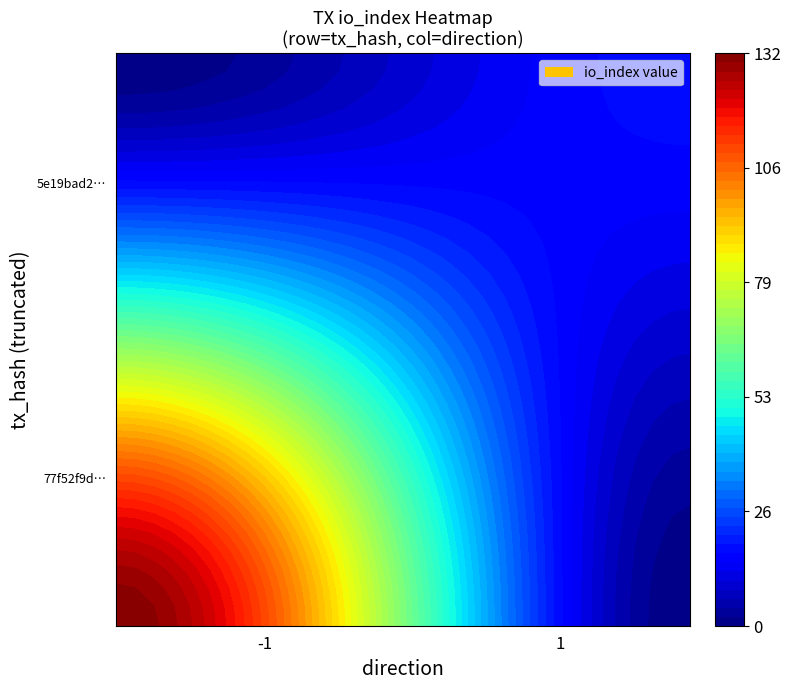

Reading left to right, extract all data points from this chart.

77f52f9dba01d5fb301bdb02f2f049b33634c39: direction=-1	io_index=132
5e19bad23e828b4ec1aedcba81e24b3f213ad61: direction=1	io_index=18